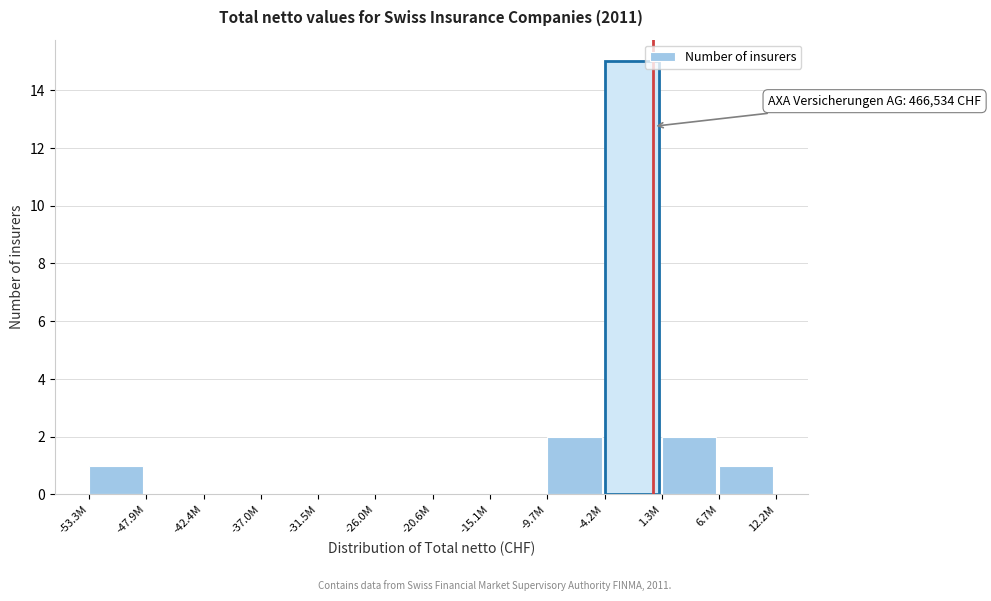

Reading left to right, transcribe all the data shown in this chart.

-53.3M=1	-47.9M=0	-42.4M=0	-37.0M=0	-31.5M=0	-26.0M=0	-20.6M=0	-15.1M=0	-9.7M=2	-4.2M=15	1.3M=2	6.7M=1